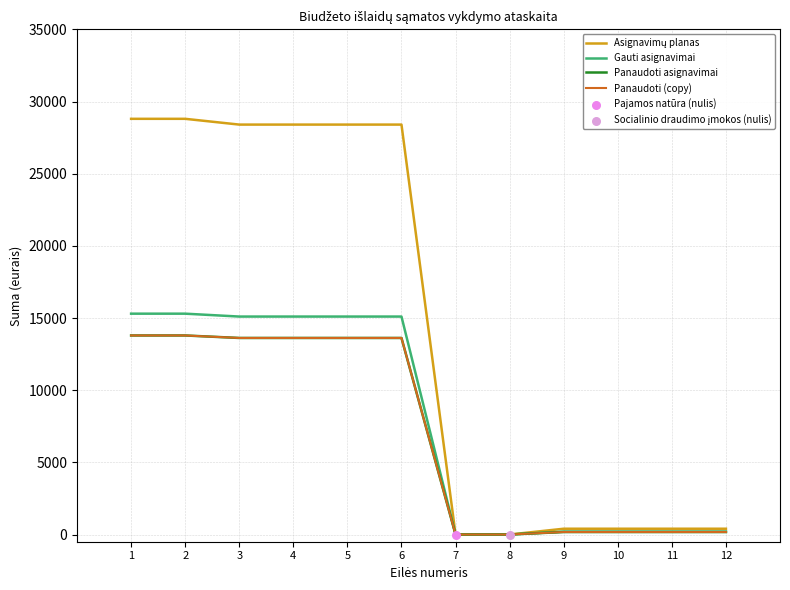

At how many categories does at least one series exceed 13777?

6